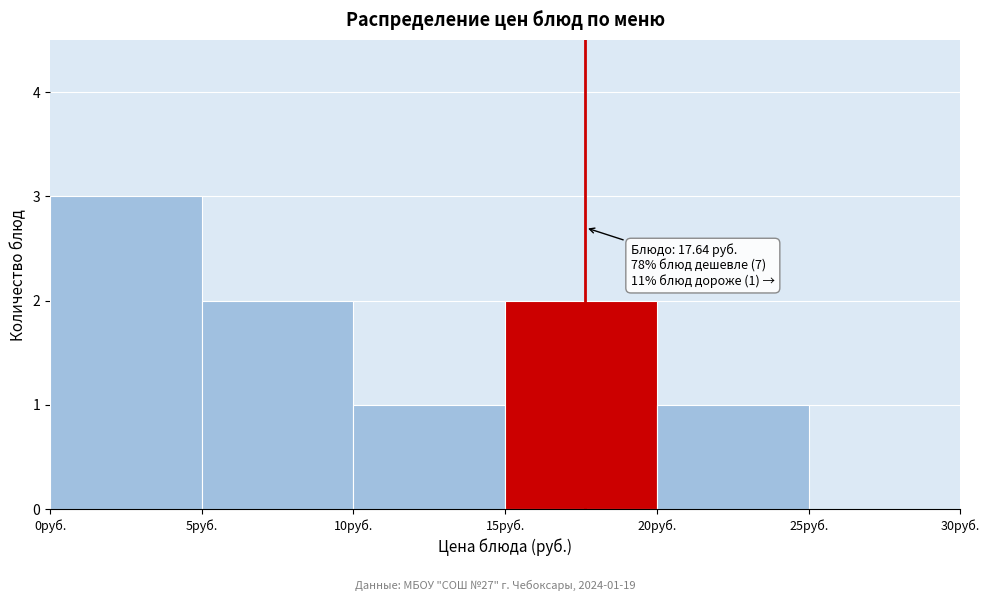

Over which range of the x-axis is the bar tallest?

0 to 5